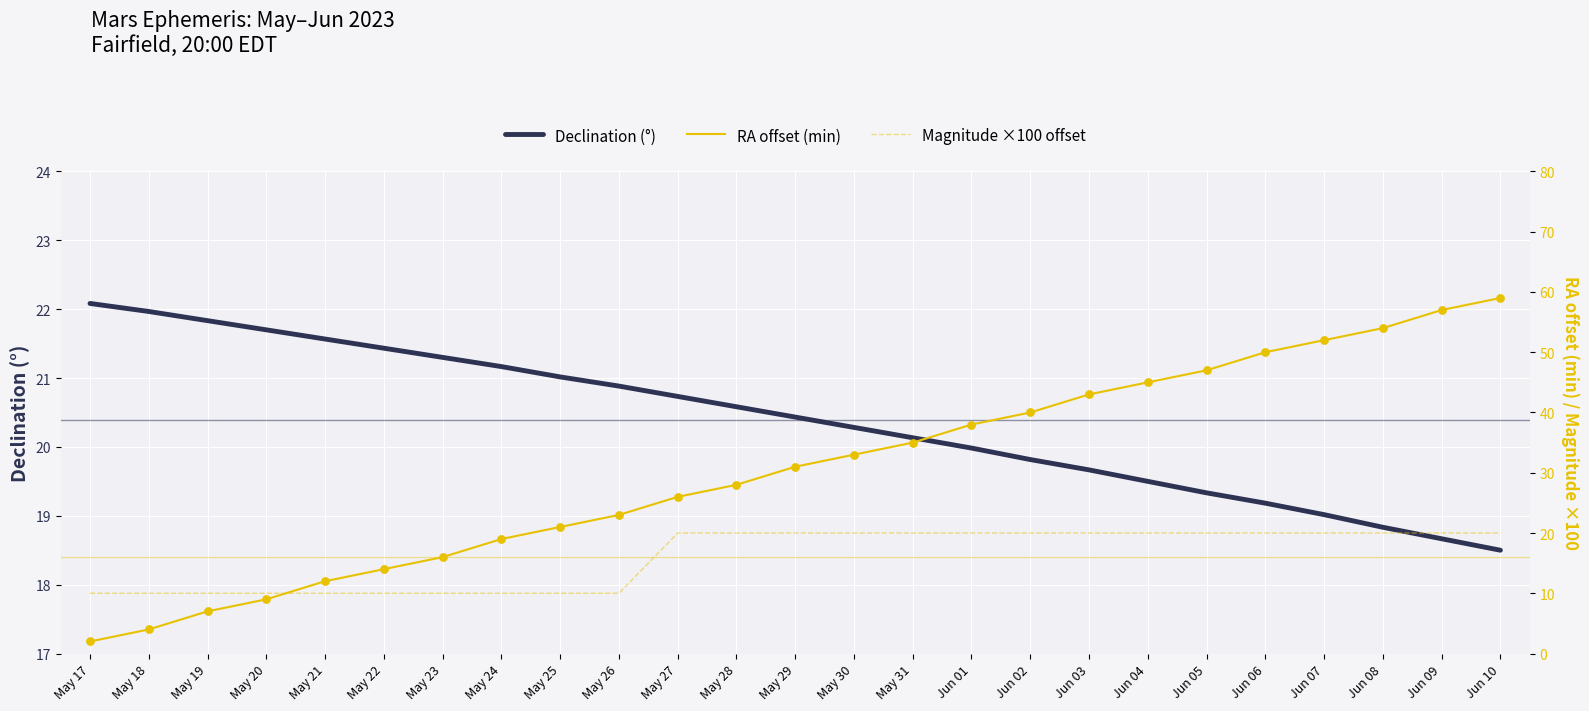

Which series has the largest Y range (max minus min)?

RA offset (min)